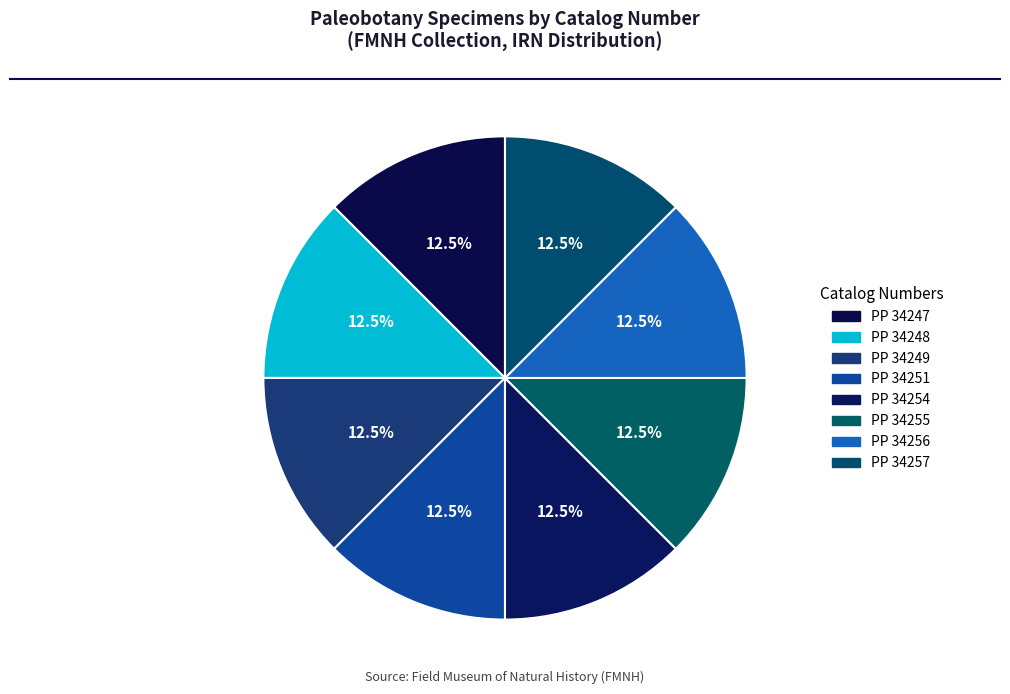

To the nearest percent, what is the combined percentage of PP 34256 and PP 34255?

25%